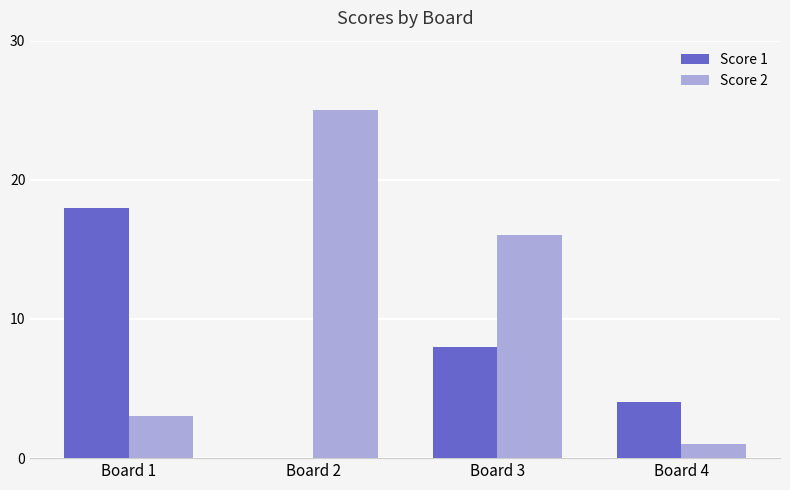

Between Board 1 and Board 2, which series saw the biggest shift?

Score 2